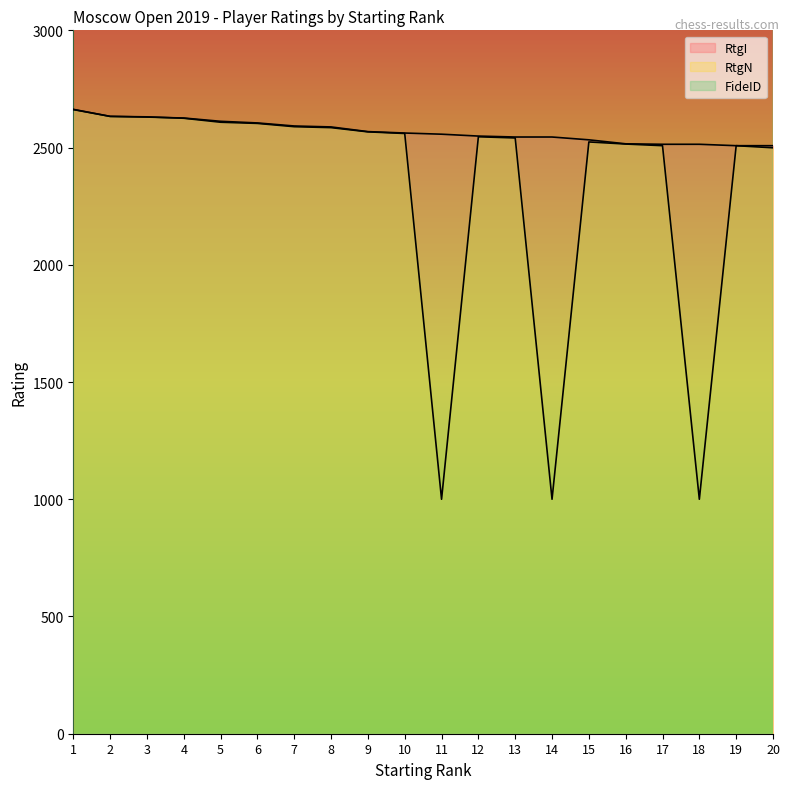

Which series has the largest total across all categories?

FideID